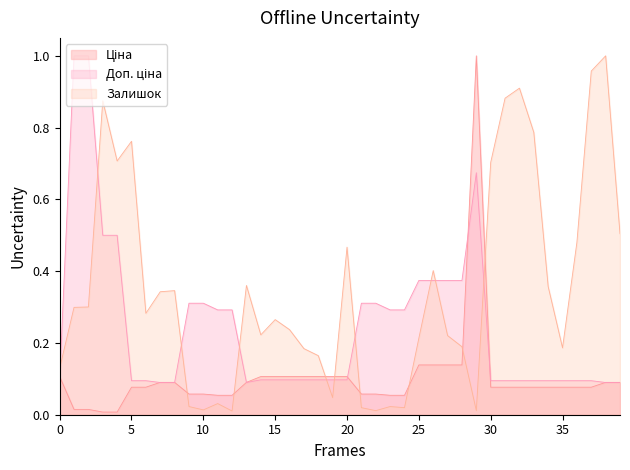

Which series has the largest total across all categories?

Залишок